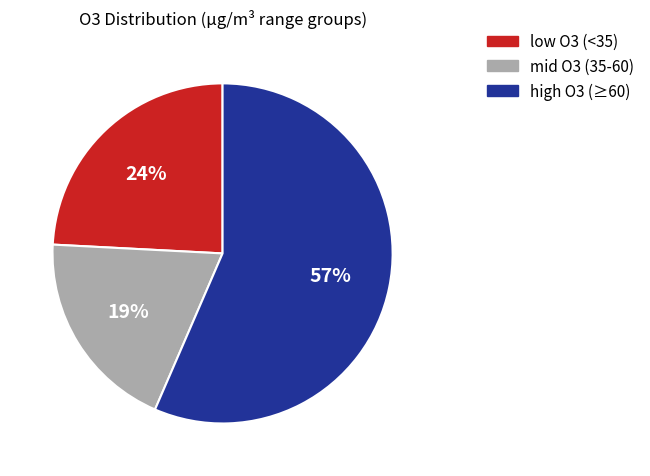

Does any single category account for the majority?

Yes